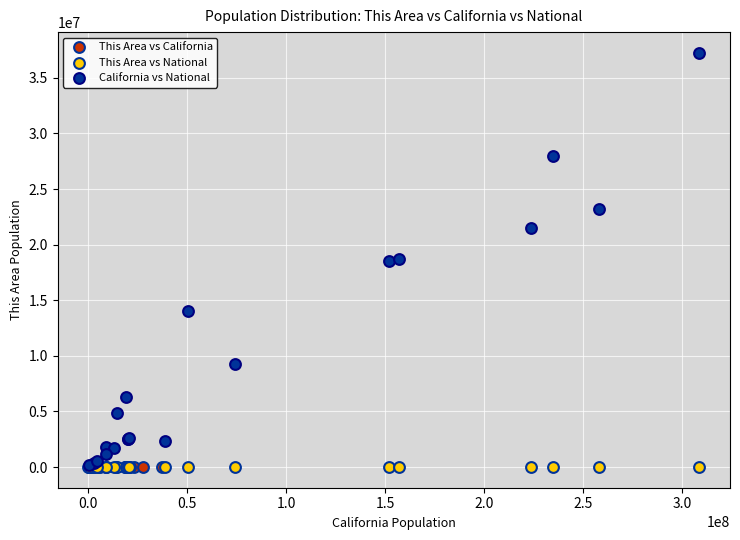

What are all the series names shown in the legend?

This Area vs California, This Area vs National, California vs National